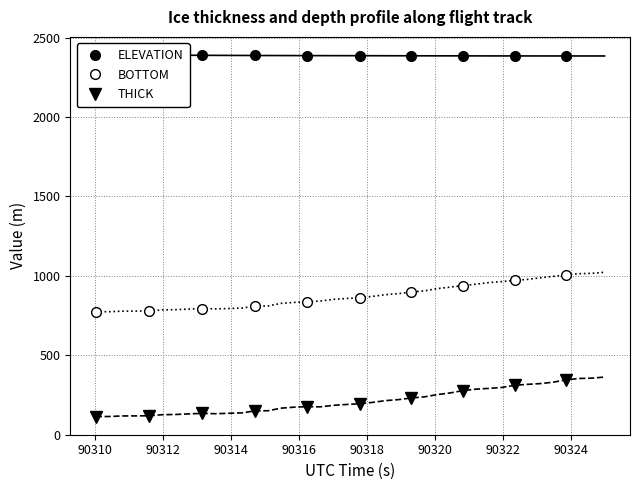

Between 90314 and 90318, which series saw the biggest shift?

BOTTOM